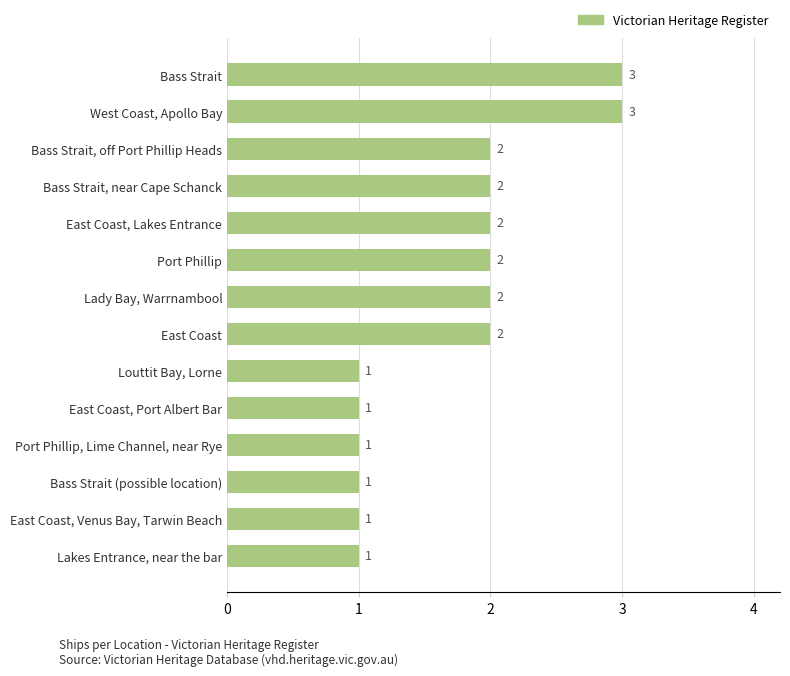

Reading top to bottom, transcribe all the data shown in this chart.

3	3	2	2	2	2	2	2	1	1	1	1	1	1